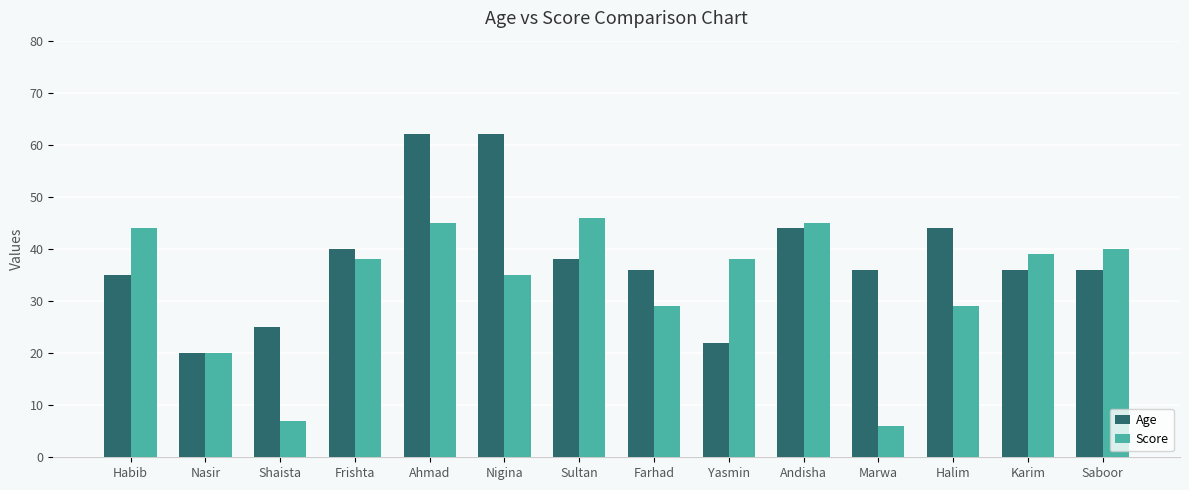

At which category is the sum across all series the highest?

Ahmad